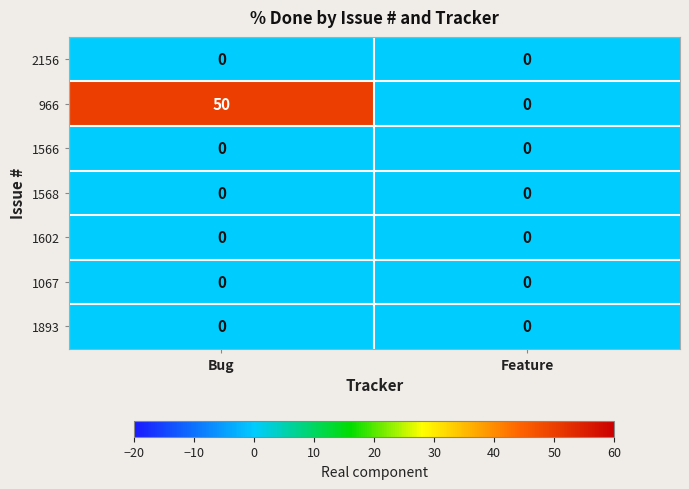

Which category has the highest value in the 966 series?

Bug